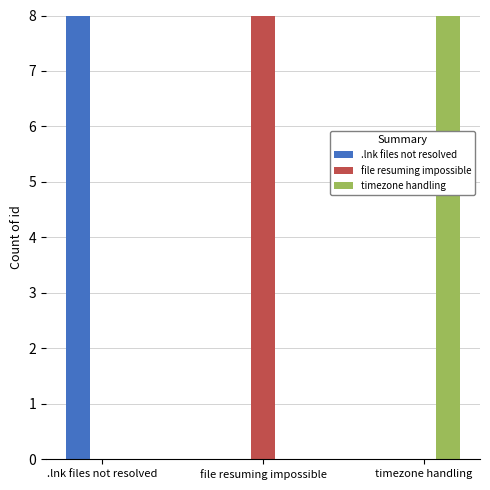

What is the sum of all timezone handling values?

246